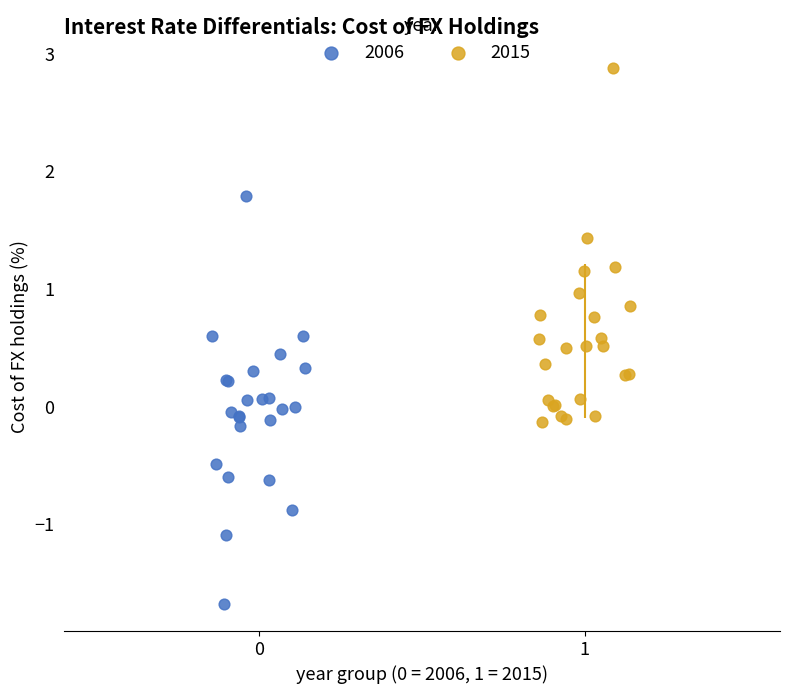

What are all the series names shown in the legend?

2006, 2015